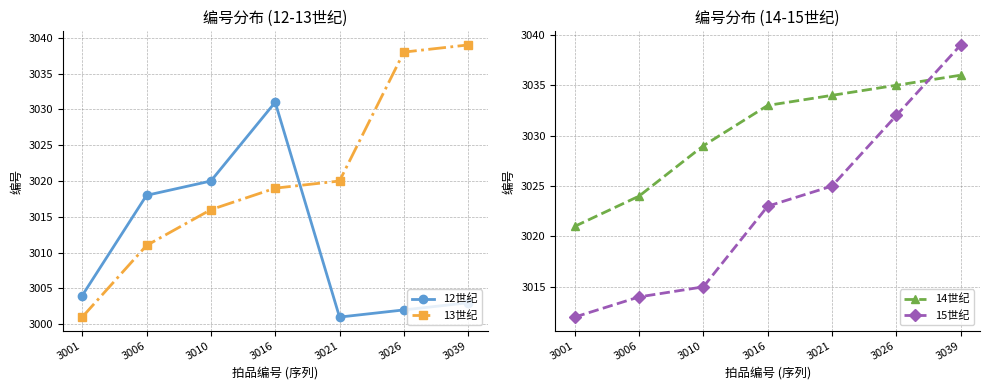

Rank the categories by 14世纪 value from lowest to highest.

3001, 3006, 3010, 3016, 3021, 3026, 3039